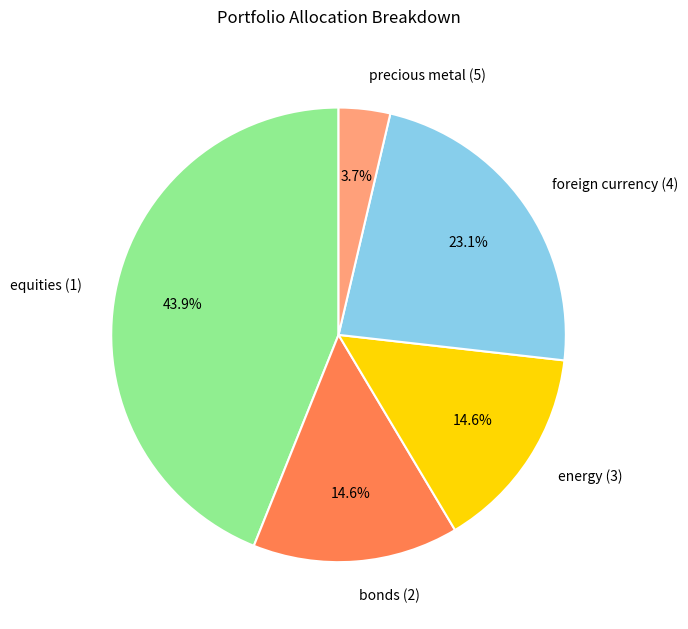

To the nearest percent, what percentage of the pie is foreign currency (4)?

23%